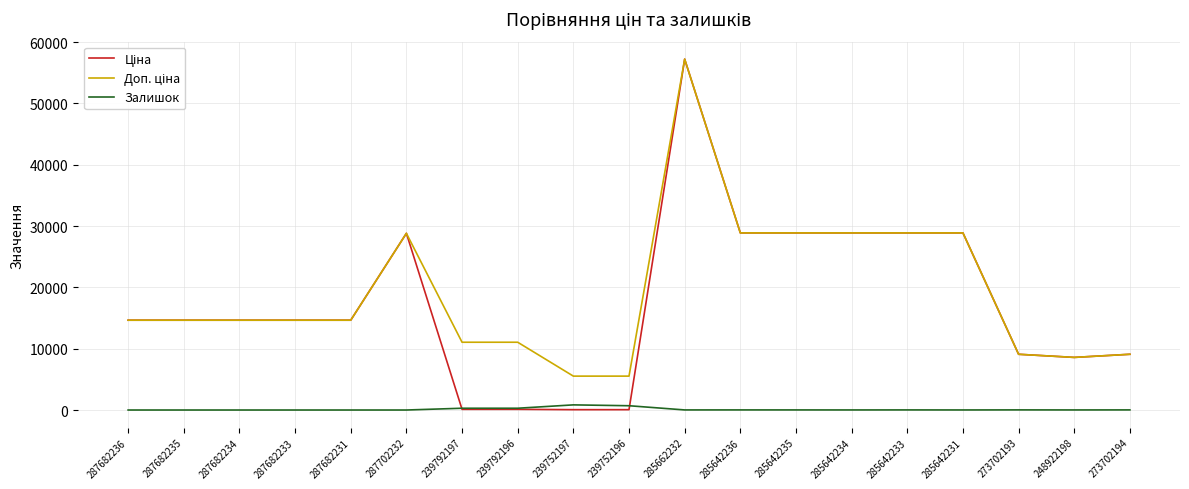

At which category is the sum across all series the highest?

285662232